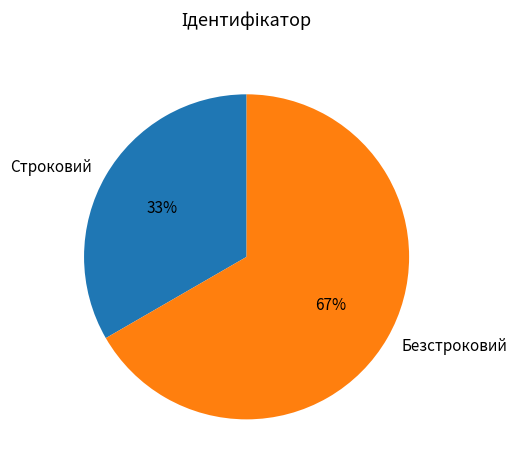

What is the largest slice in the pie chart?

Безстроковий